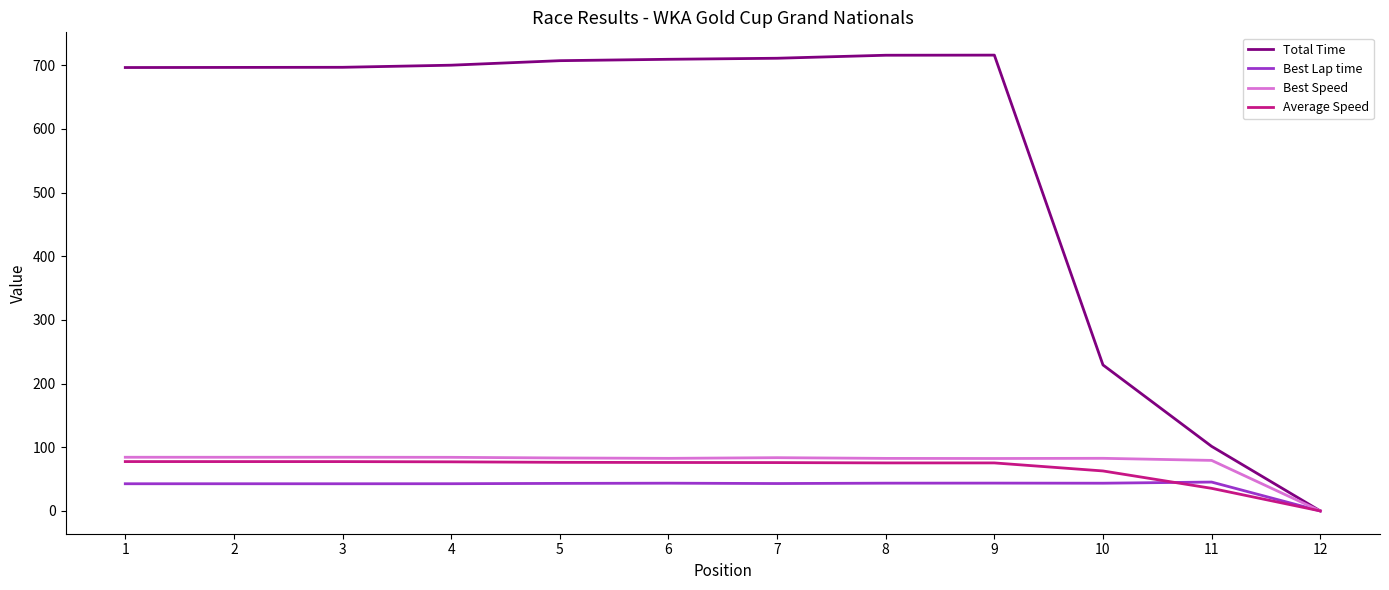

Read the Average Speed value at 11.

35.5